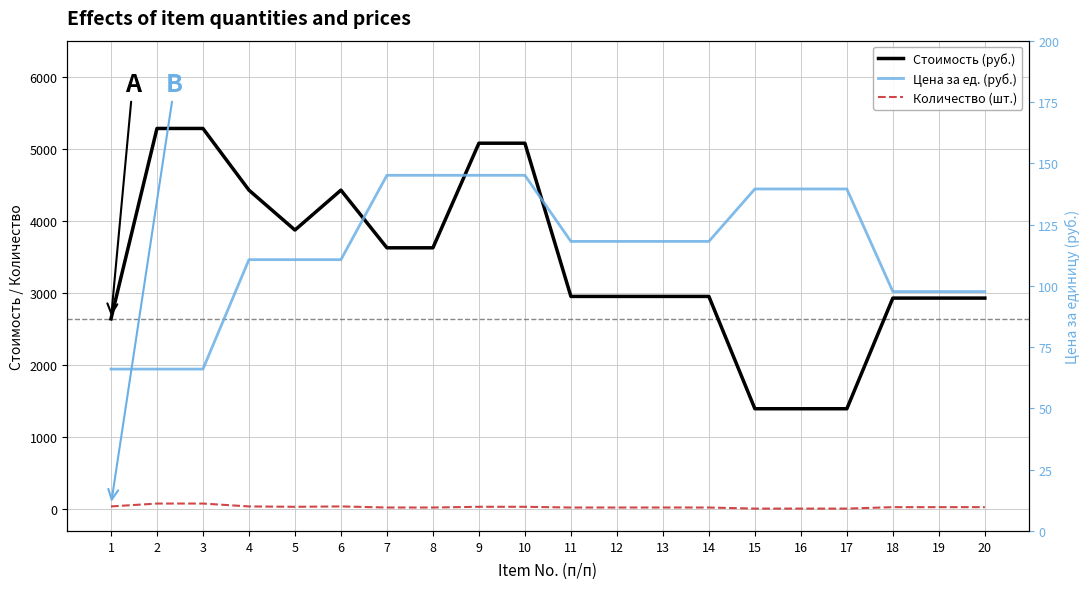

What is the value of the Количество (шт.) point at the 19th from the left?

30.0